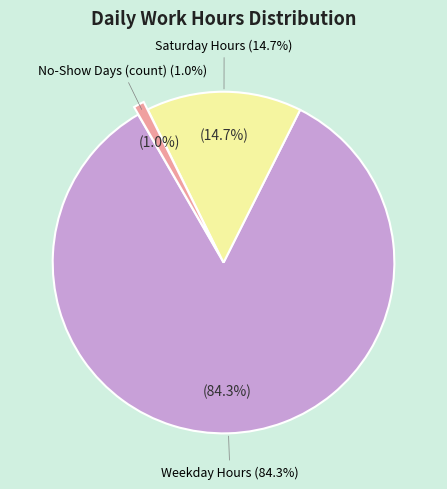

Is it true that 17-Thu is 1% of the pie?

False